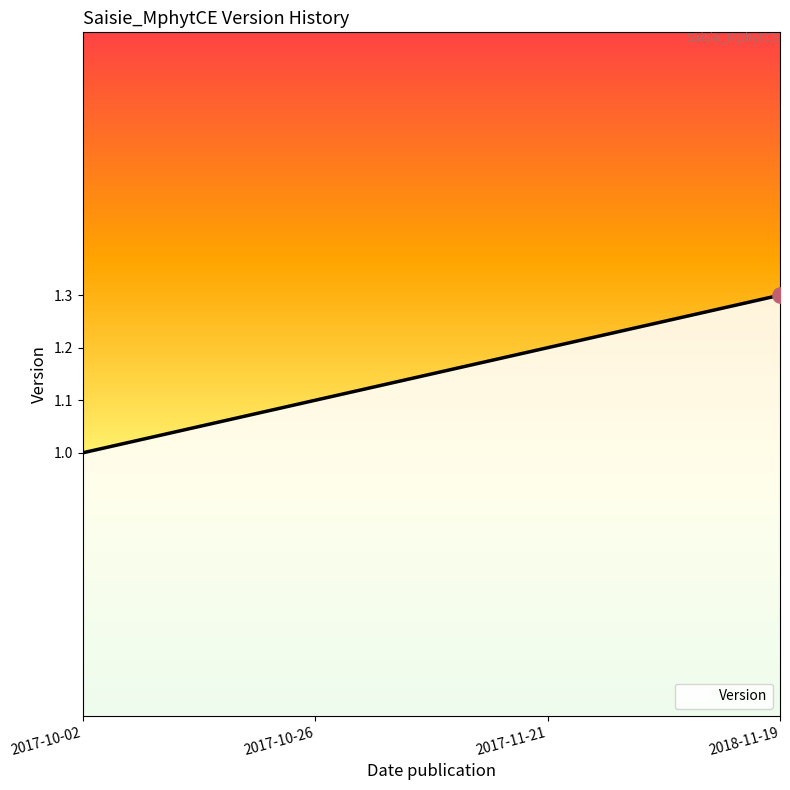

Which has a higher value, 2017-10-02 or 2017-10-26?

2017-10-26